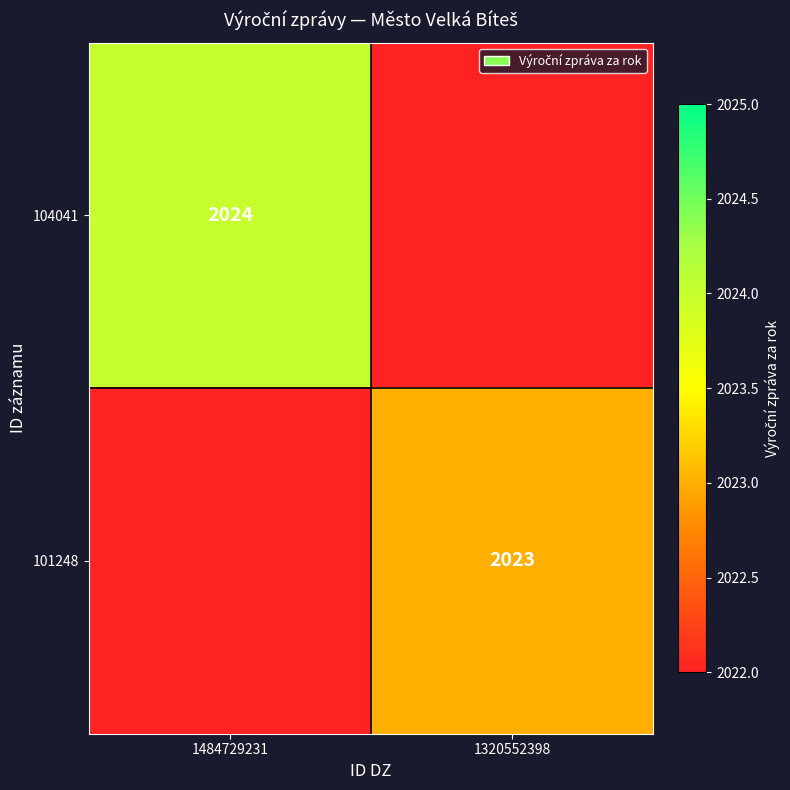

The 101248 series shows 2023 at 1320552398. True or false?

True